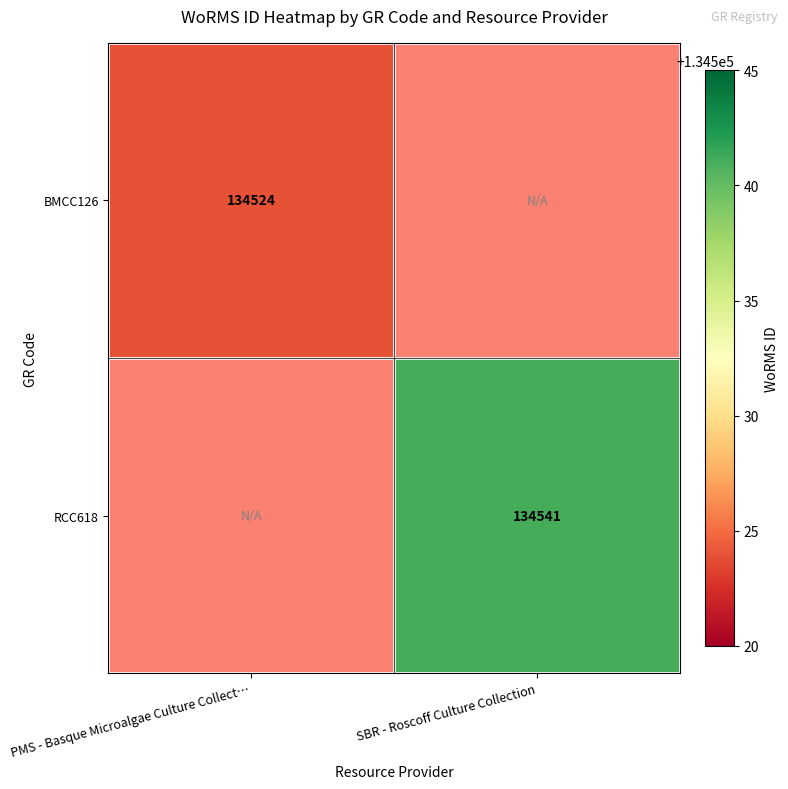

True or false: BMCC126 has a value of 134524 at PMS - Basque Microalgae Culture Collect….

True